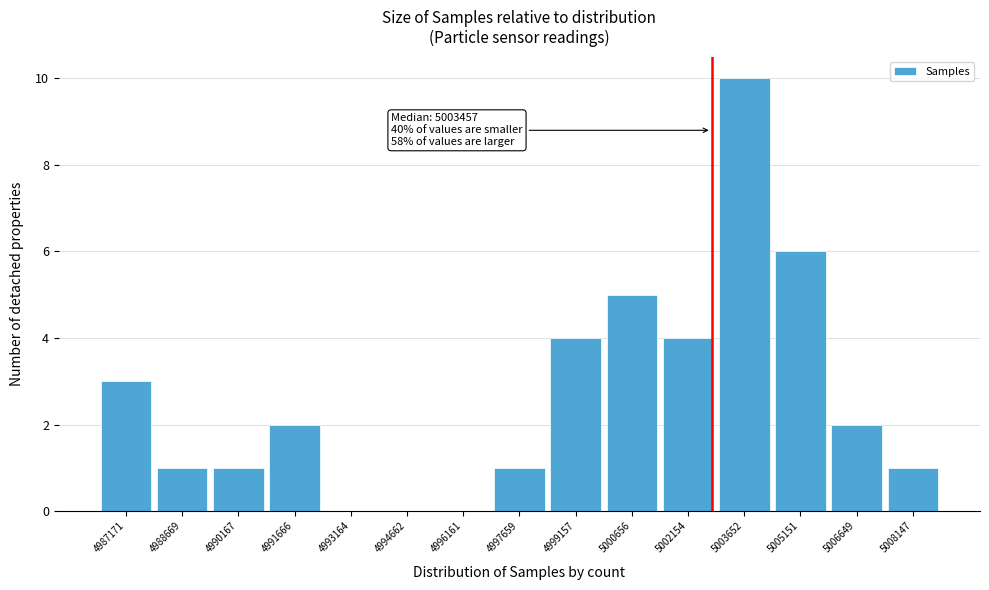

Reading left to right, transcribe all the data shown in this chart.

4987171=3	4988669=1	4990167=1	4991666=2	4993164=0	4994662=0	4996161=0	4997659=1	4999157=4	5000656=5	5002154=4	5003652=10	5005151=6	5006649=2	5008147=1